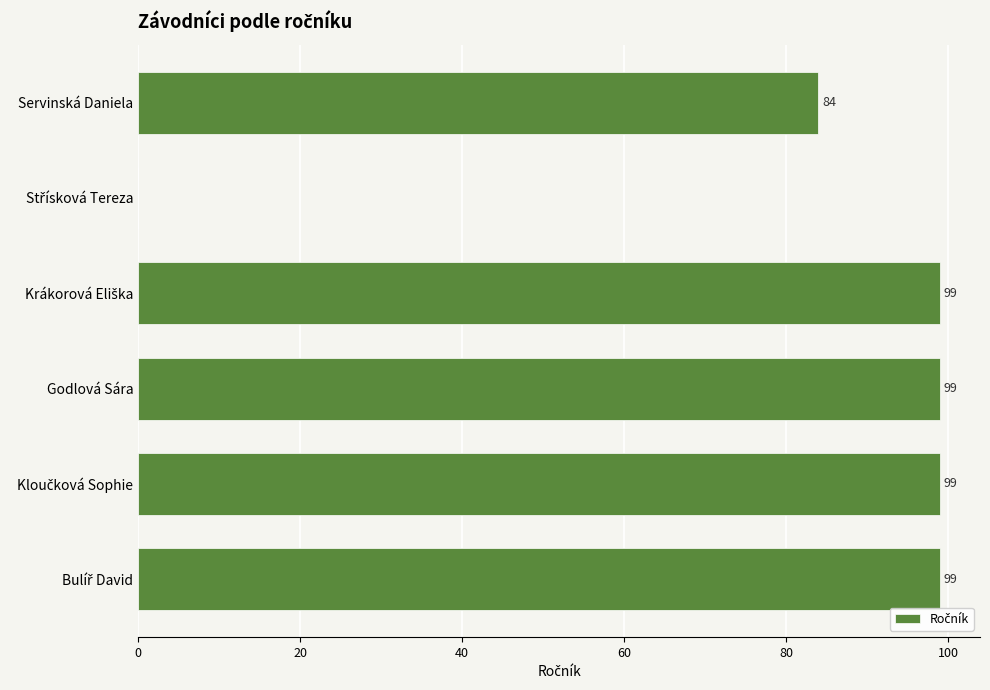

What is the maximum value shown in the chart?

99